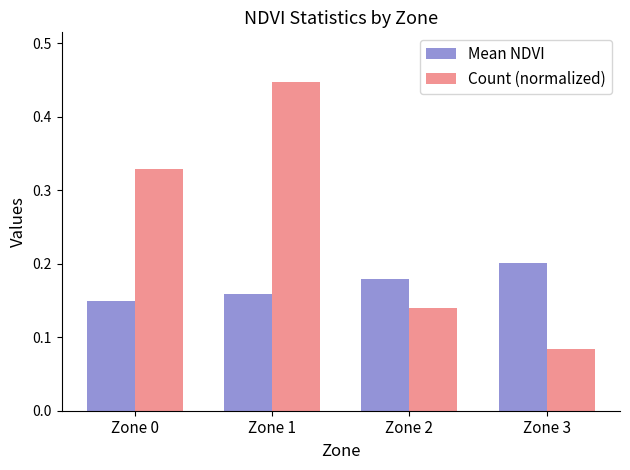

Between Zone 1 and Zone 3, which series saw the biggest shift?

Count (normalized)